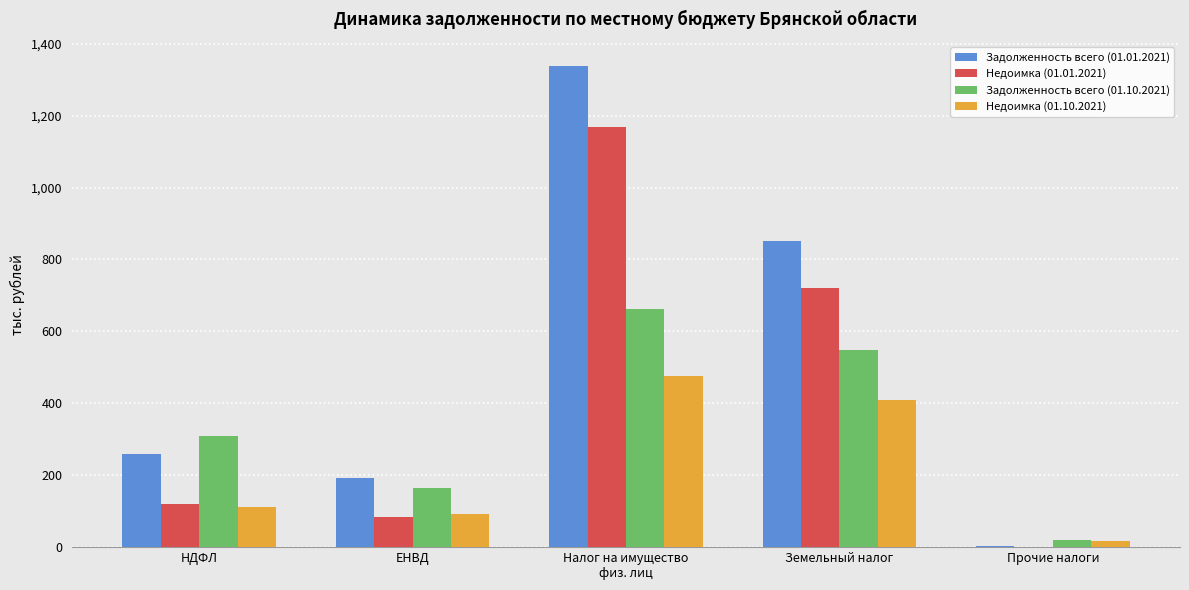

The Недоимка (01.10.2021) series shows 297.8 at Налог на имущество
физ. лиц. True or false?

False